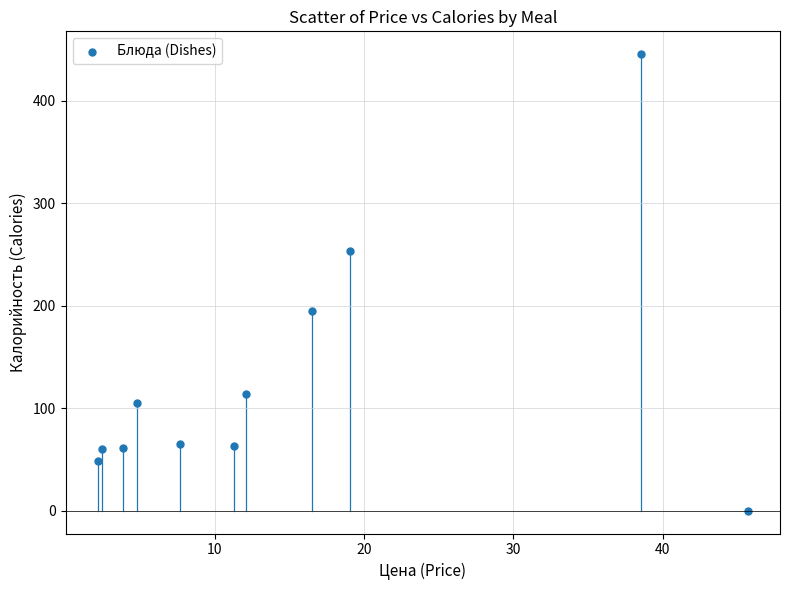

What is the range of X values (max minus min)?

43.5